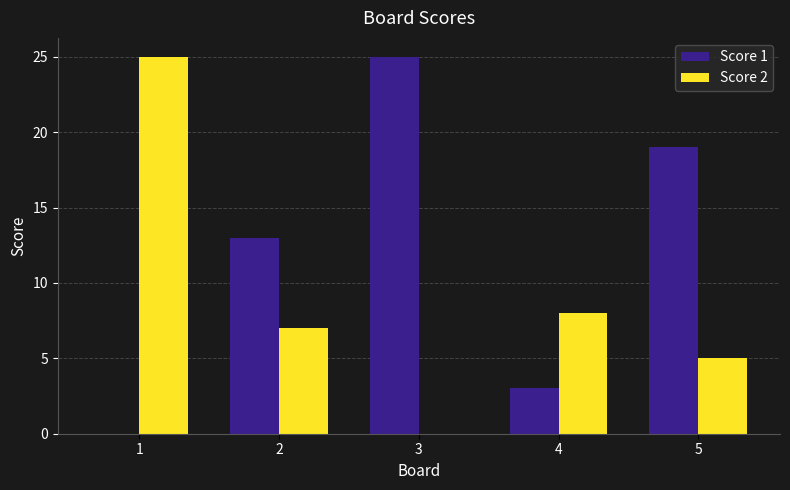

How many values in Score 1 are above zero?

4